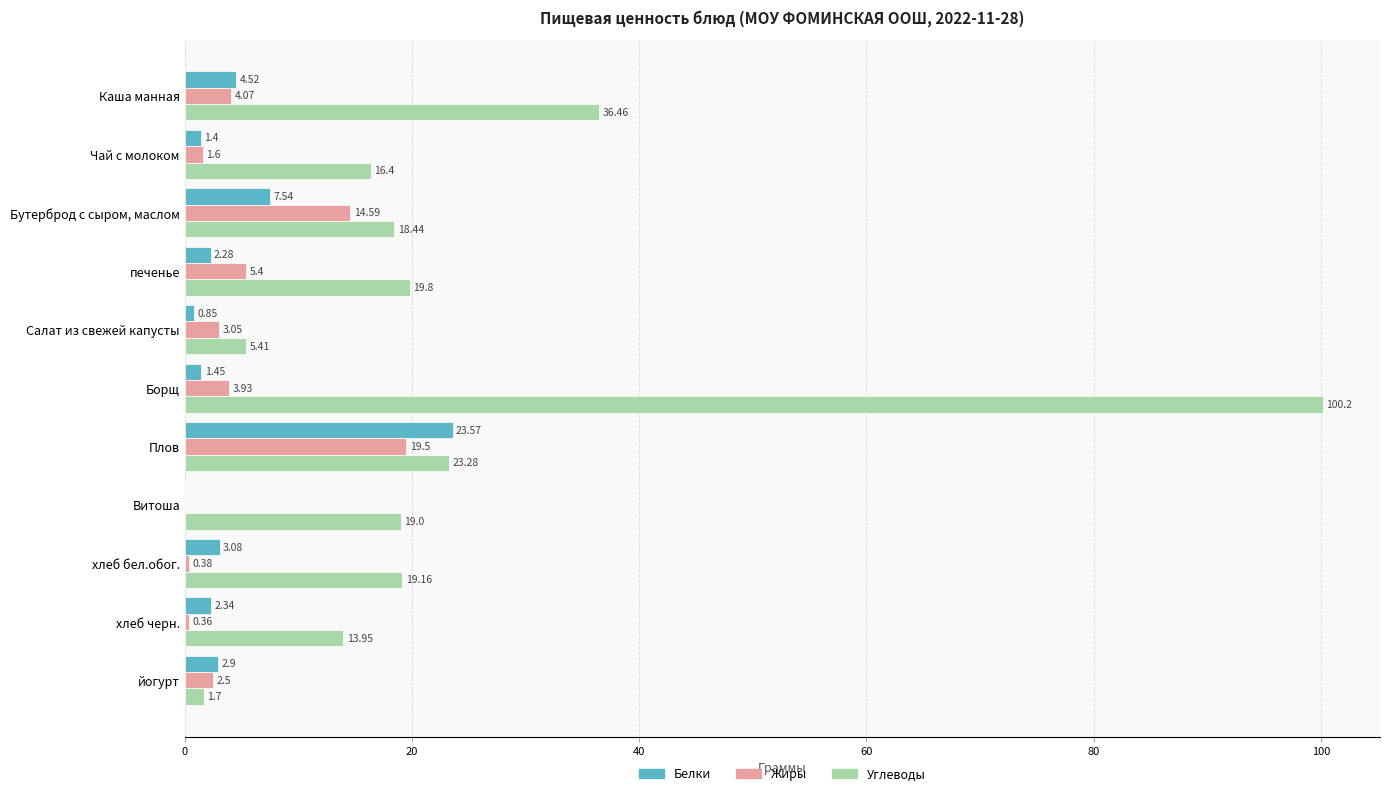

Which category has the highest value across all series?

Борщ